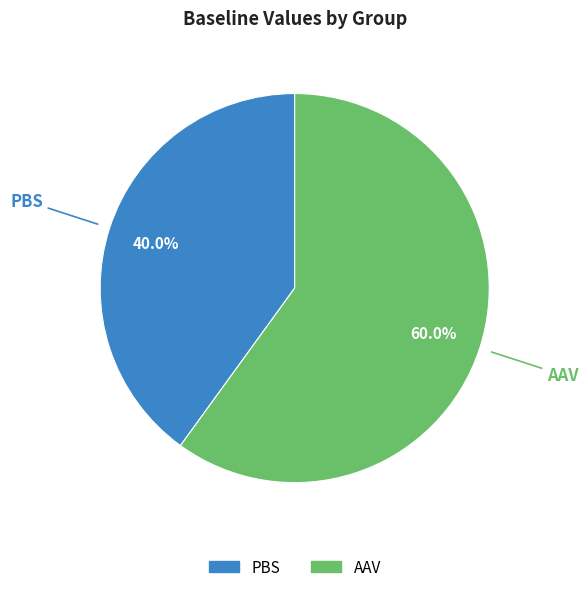

Count the number of slices in the pie.

2